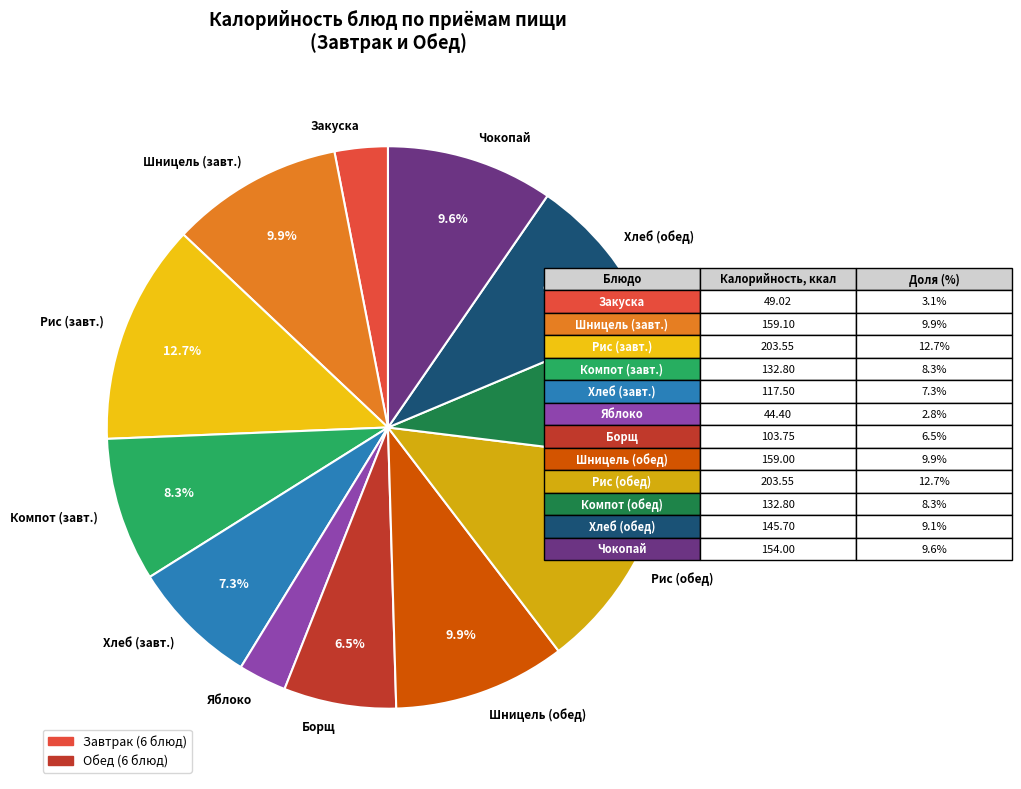

Approximately how many times larger is the value at Чокопай compared to Закуска?

3.1